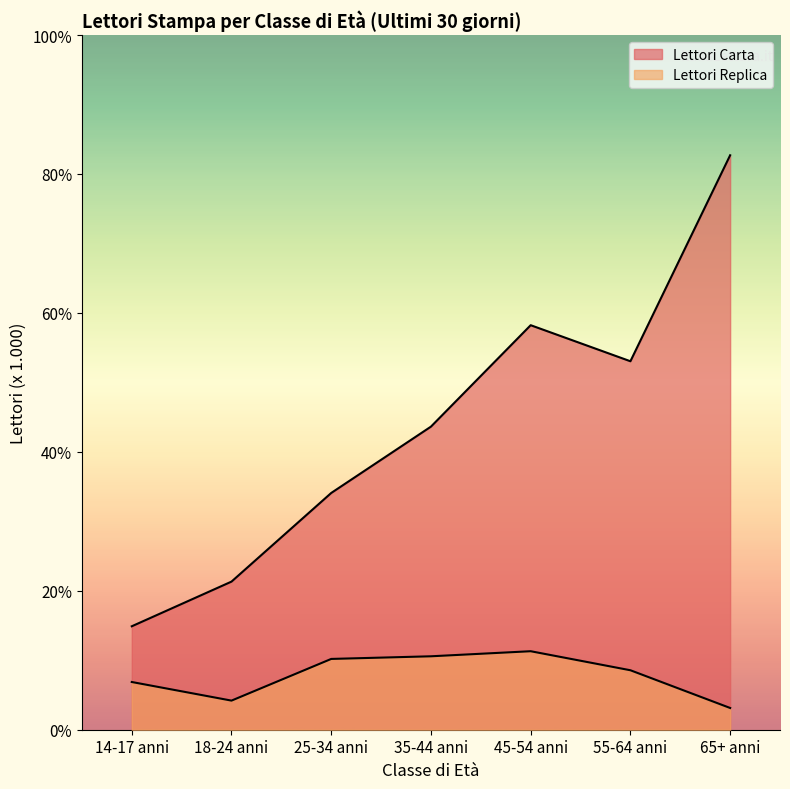

True or false: Lettori Replica has more than 0 points higher than both neighbors.

True